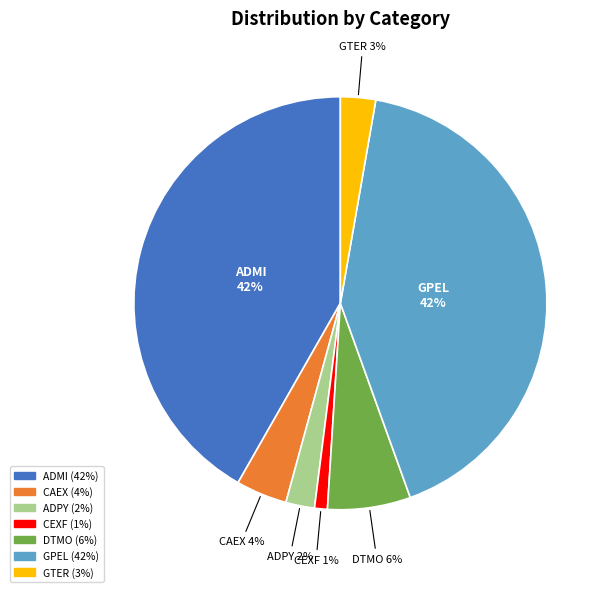

Do DTMO and GTER together represent more than half of the pie?

No